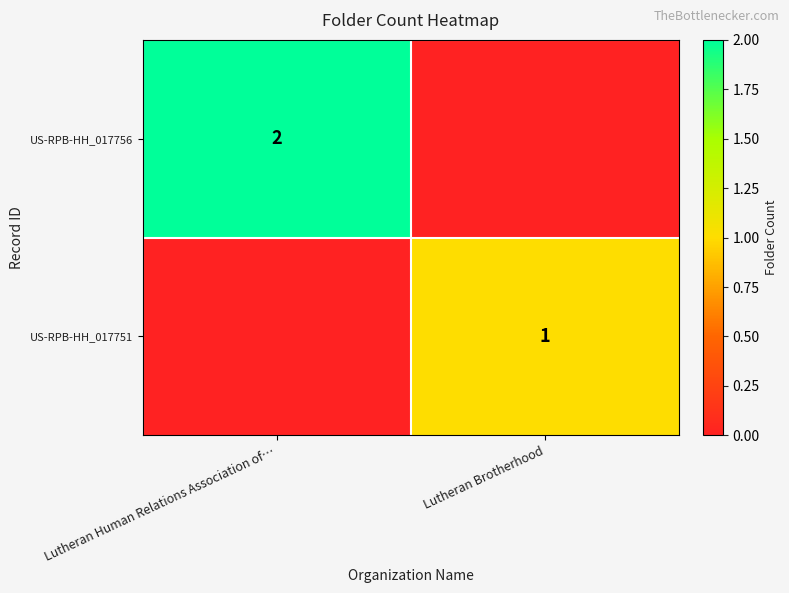

True or false: US-RPB-HH_017756 has a value of 1 at Lutheran Human Relations Association of….

False